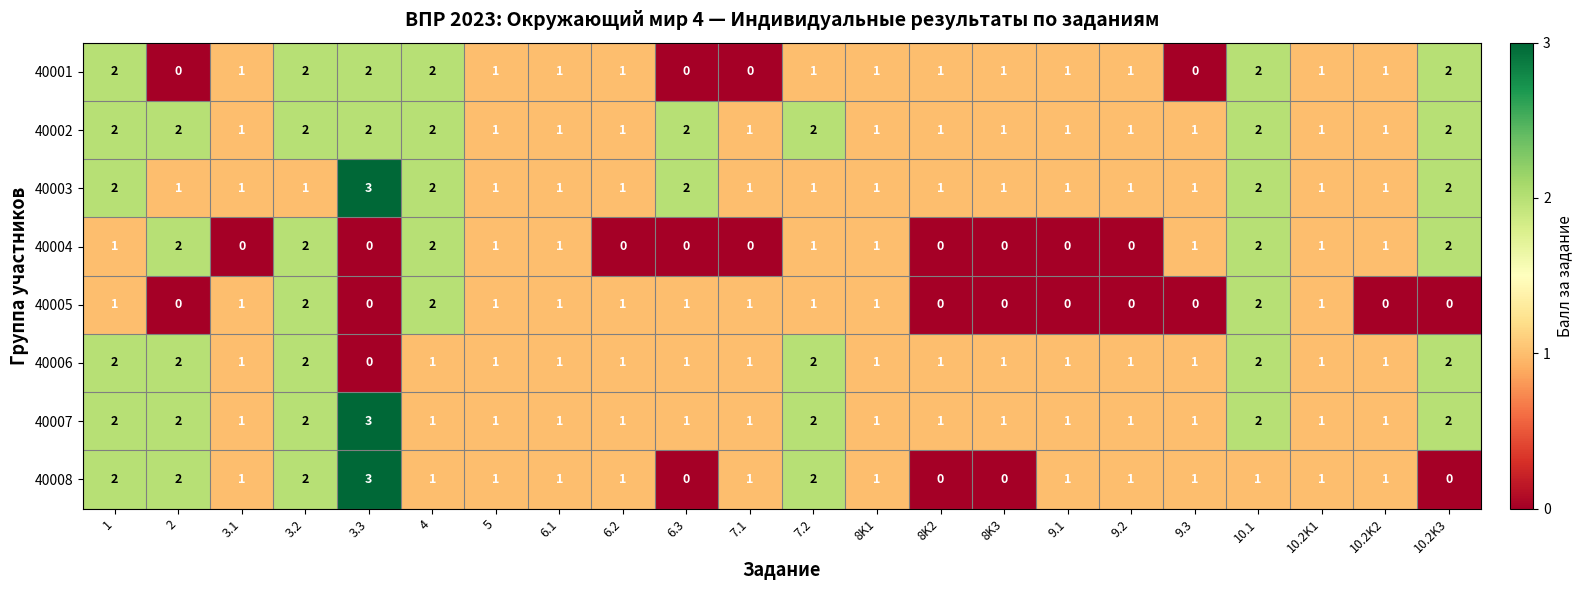

Which series has the widest spread of values?

40008